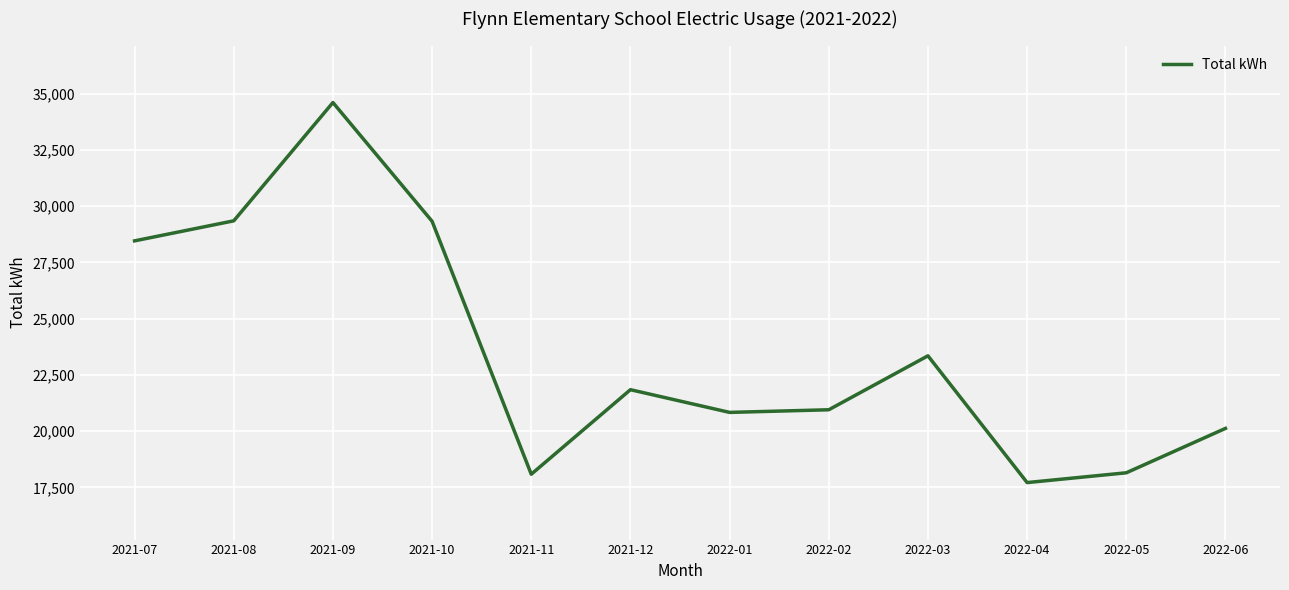

The chart shows a value of 20123 at 2022-06. True or false?

True